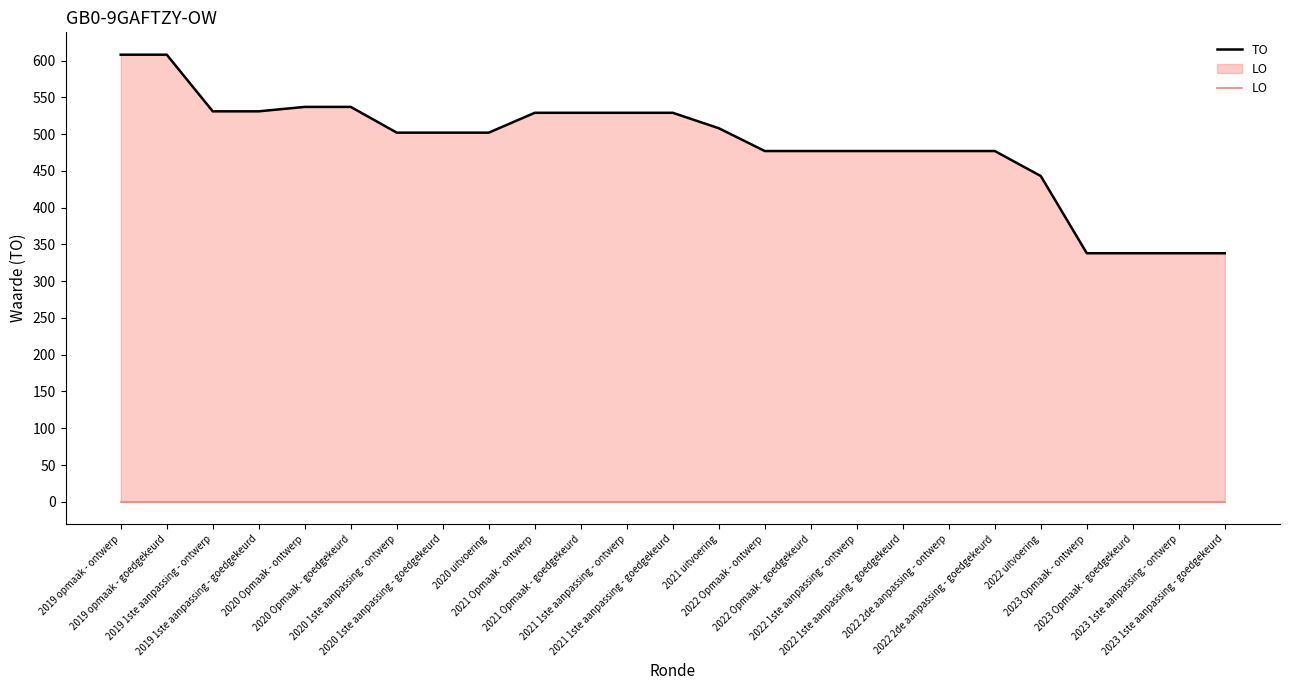

At which category is the sum across all series the highest?

2019 opmaak - ontwerp